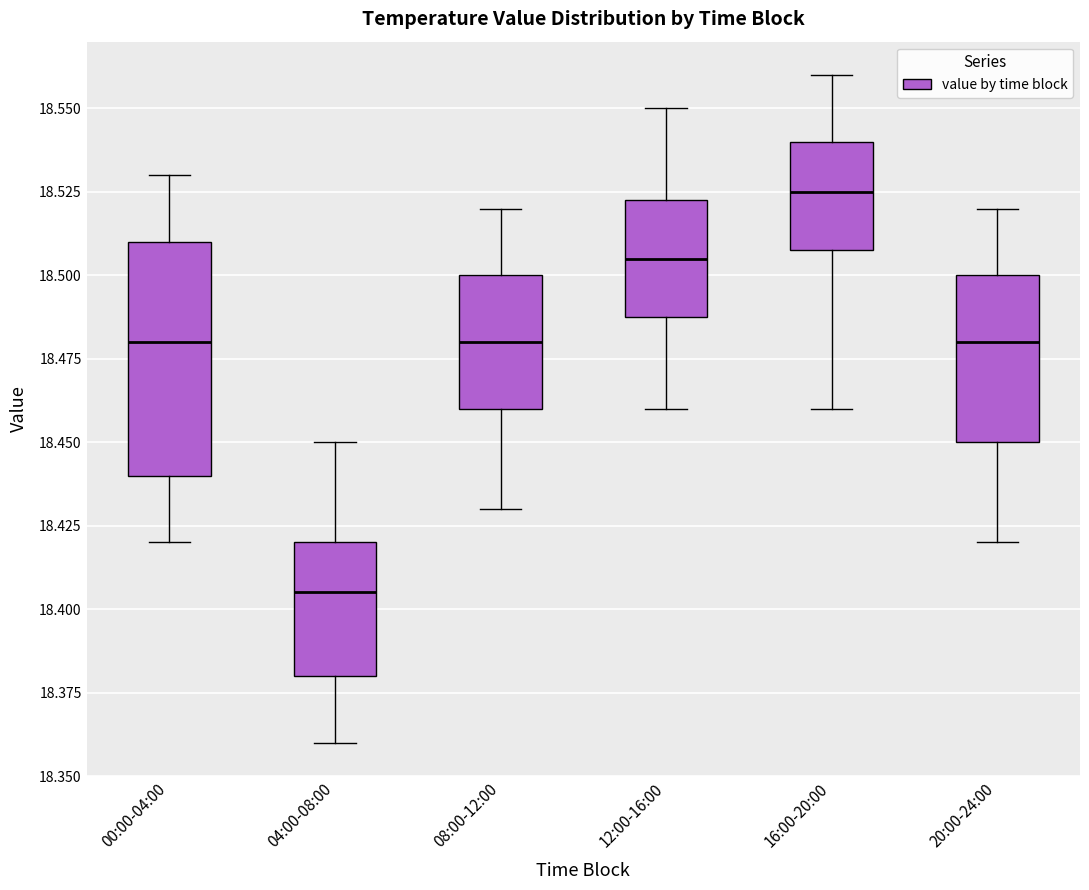

Which box has the highest median line?

16:00-20:00